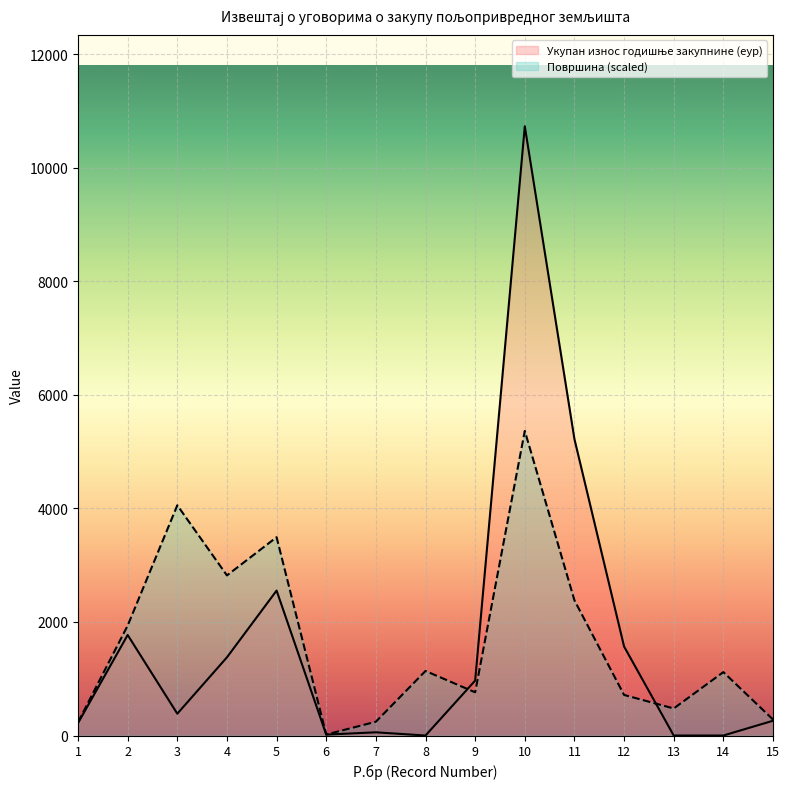

True or false: Површина has a value of 999.4 at 2.

False